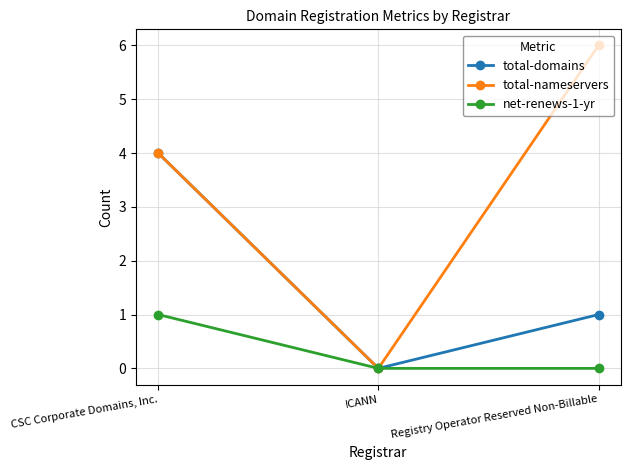

At which label does total-domains reach its minimum?

ICANN